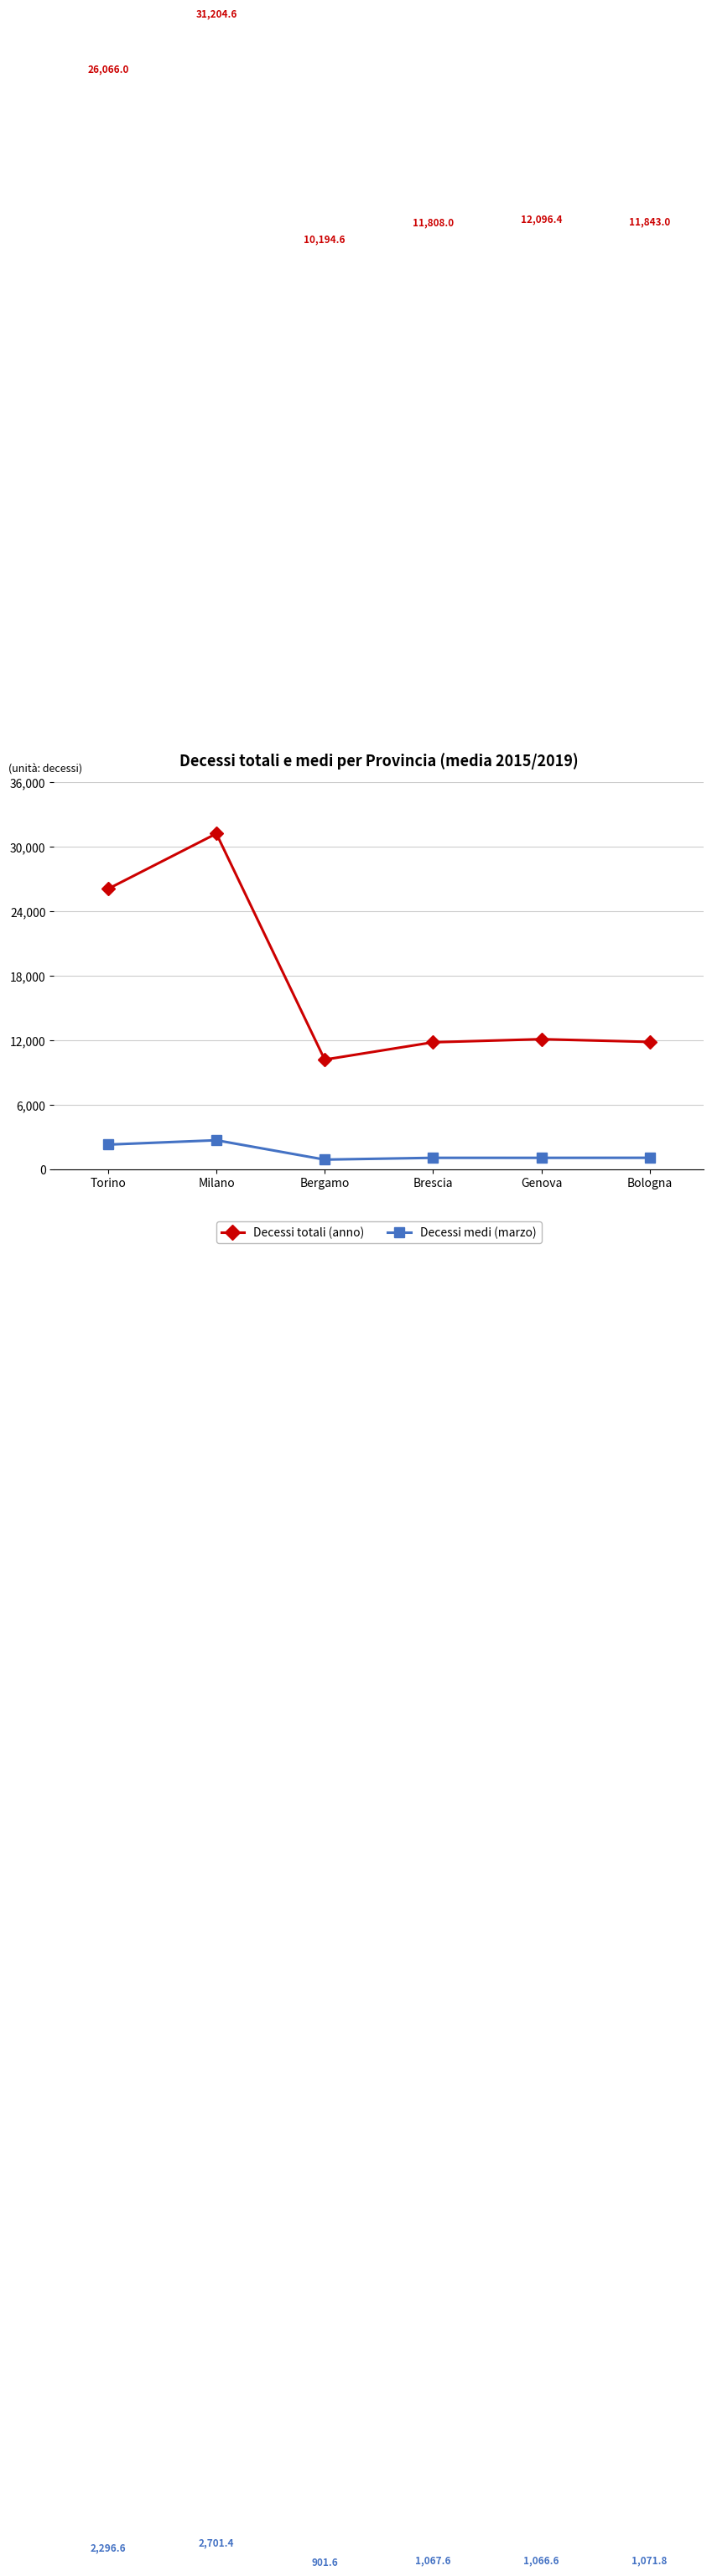

In Decessi totali (anno), how many points are lower than both neighbors (excluding endpoints)?

1